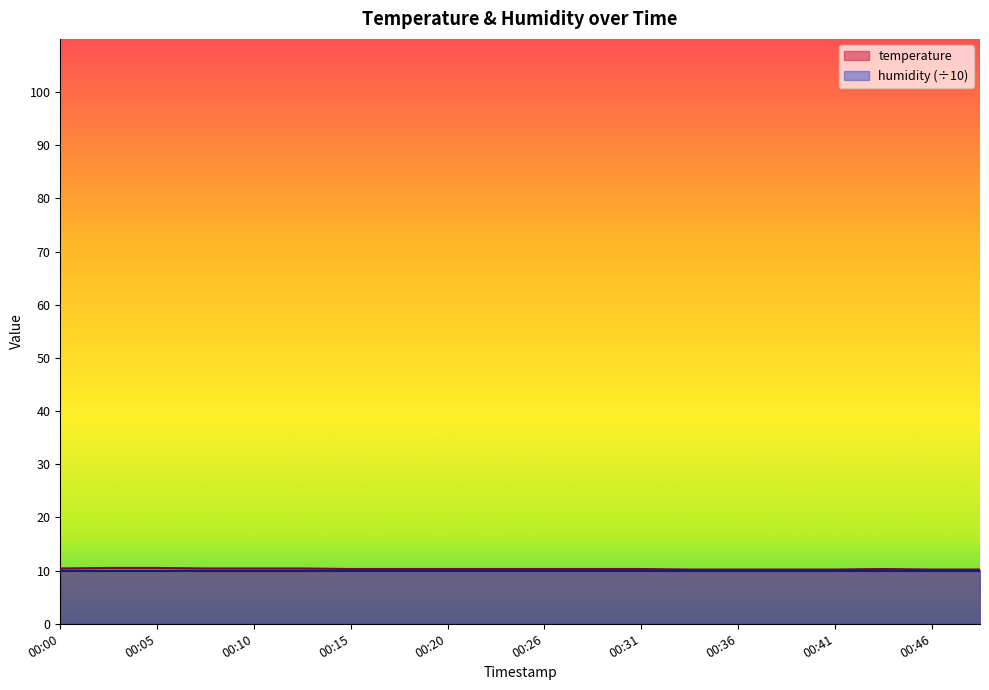

The chart shows a value of 10.3 at 00:23. True or false?

True